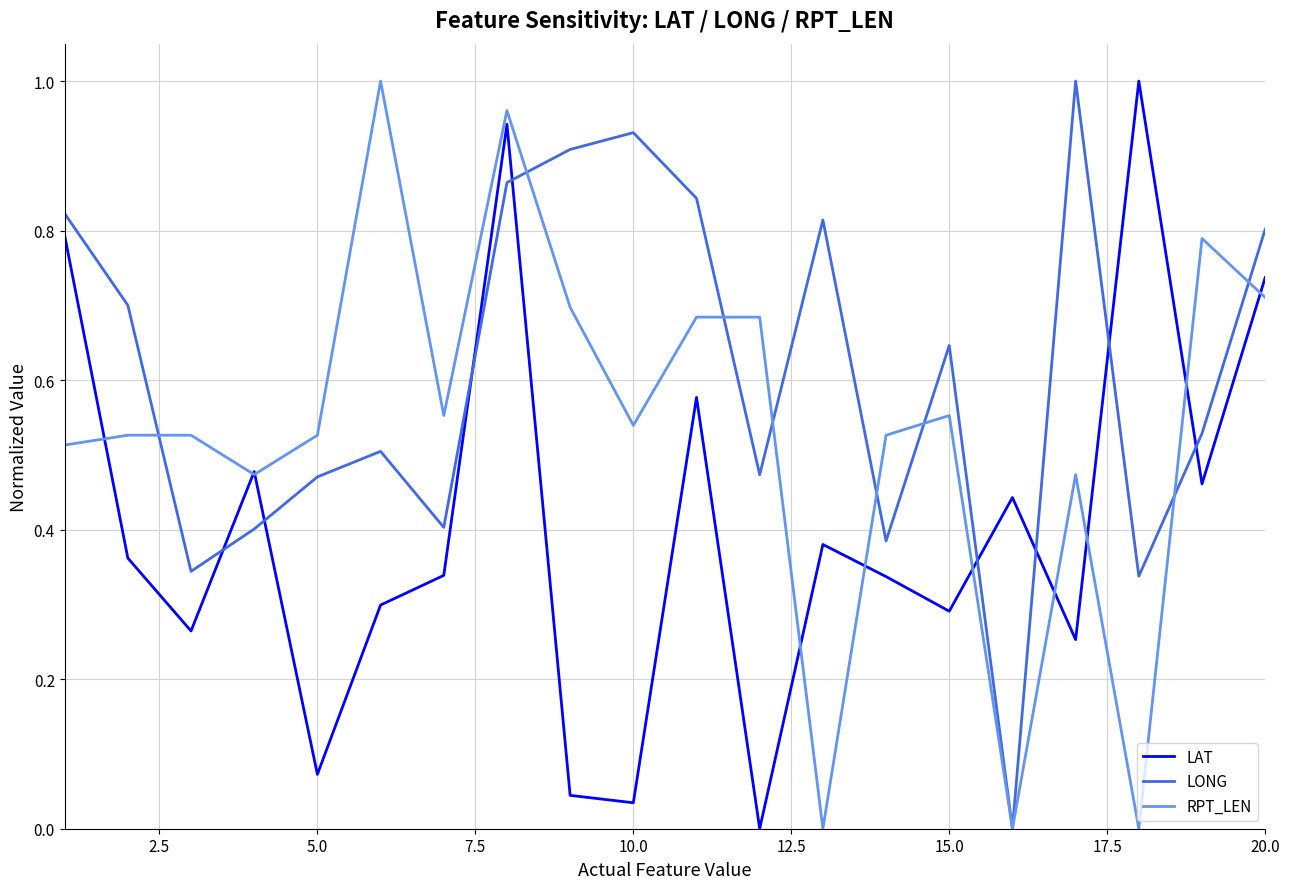

Rank the series by their average value, from lowest to highest.

LAT, RPT_LEN, LONG